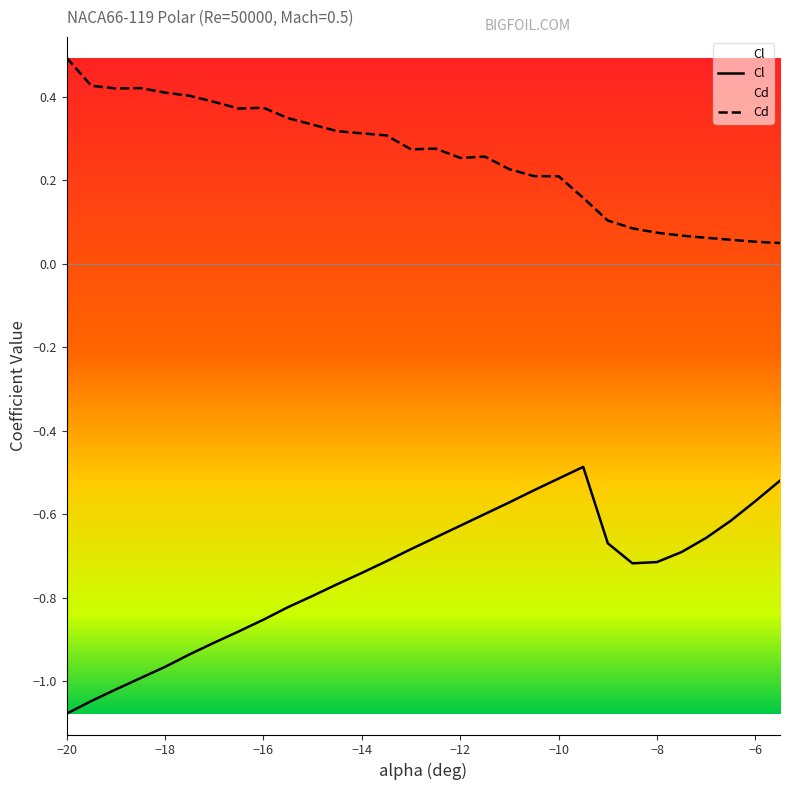

What is the value of the Cd point at the 6th from the left?

0.4